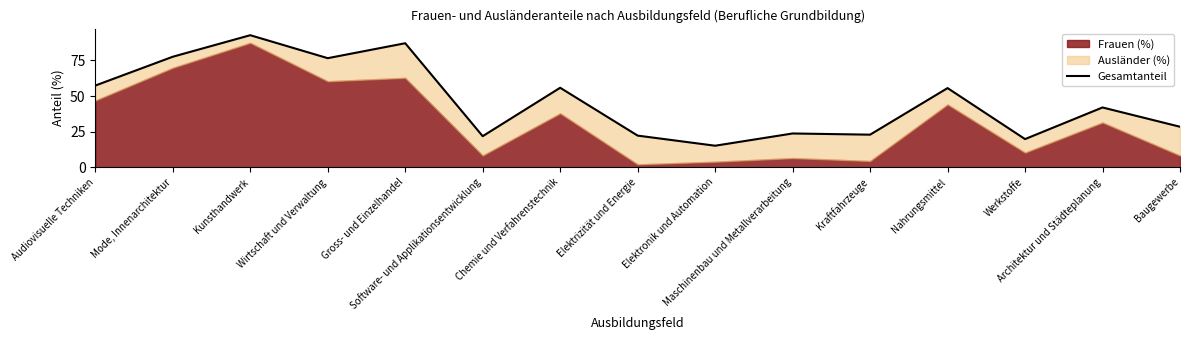

The value at Maschinenbau und Metallverarbeitung is 23.7. True or false?

True